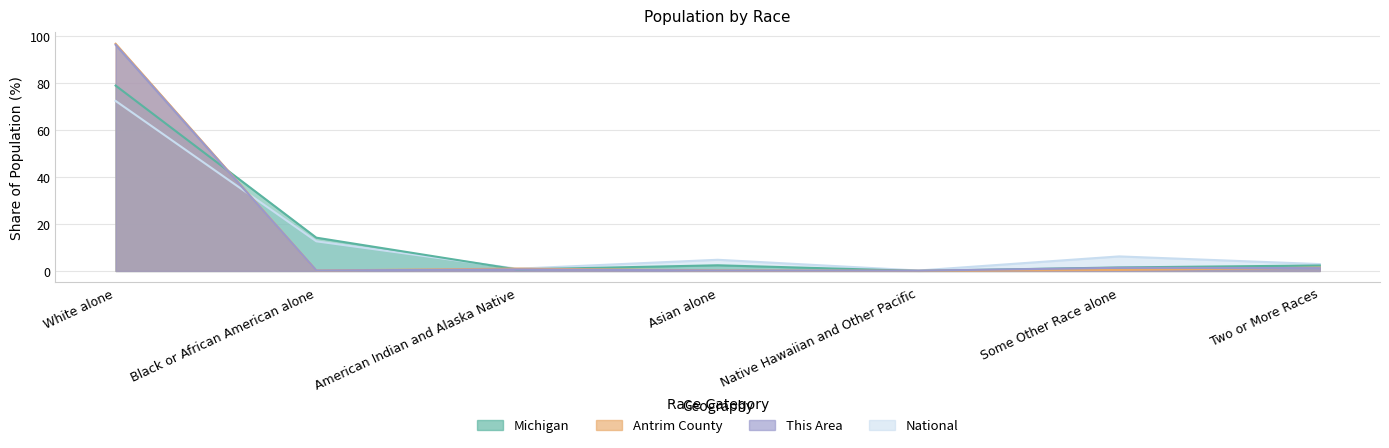

What is the average value of the Michigan series?

14.3